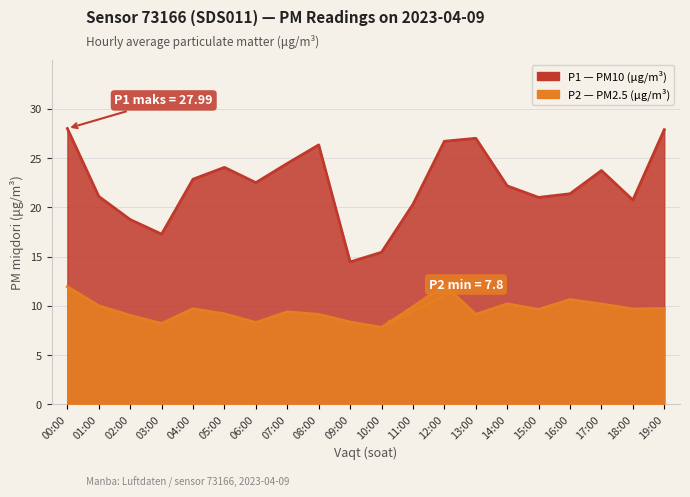

Which series has the largest total across all categories?

P1